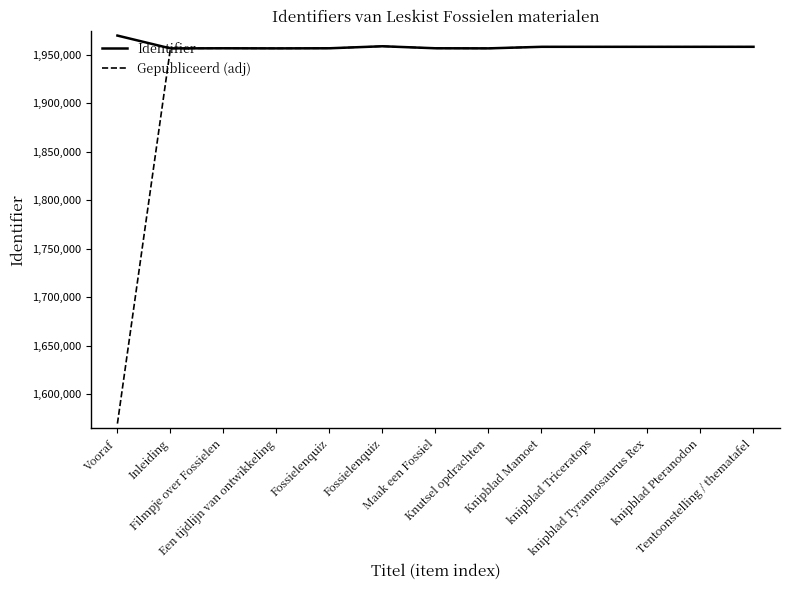

True or false: Identifier and Gepubliceerd (adj) cross at least once.

False